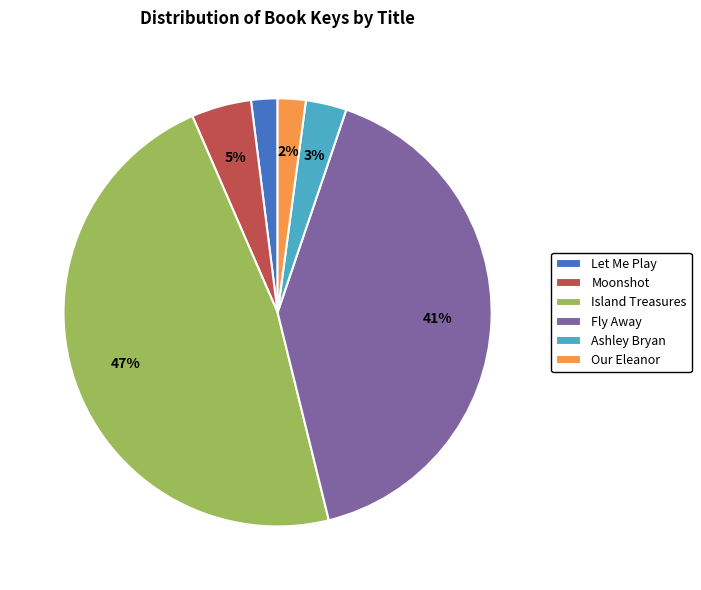

What is the ratio of the value at Ashley Bryan to the value at Fly Away?

0.1